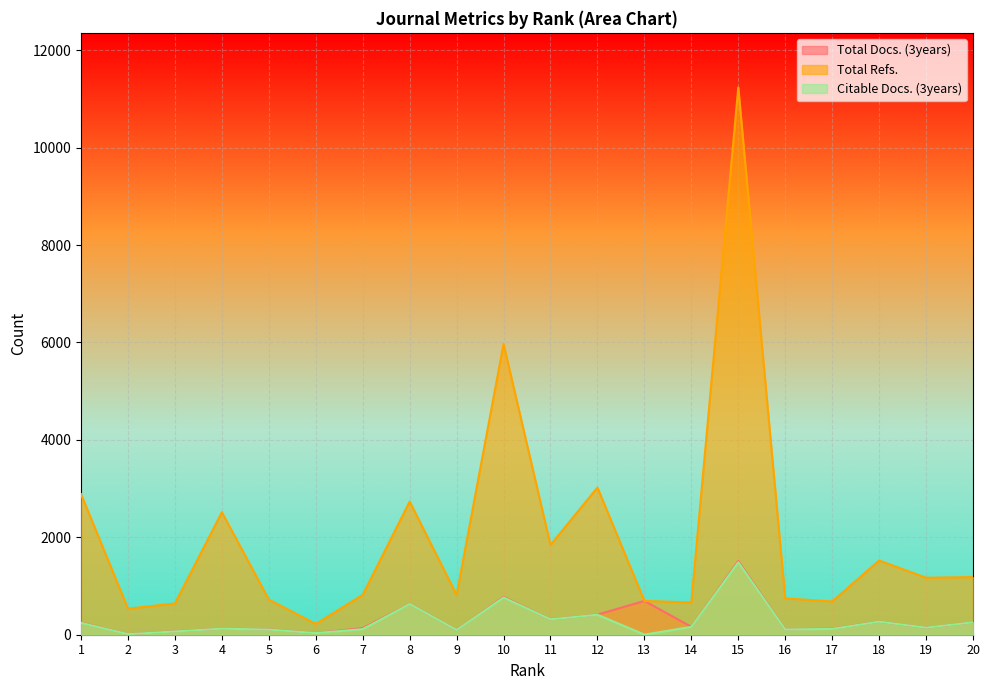

At which label does Total Docs. (3years) first exceed 162?

1